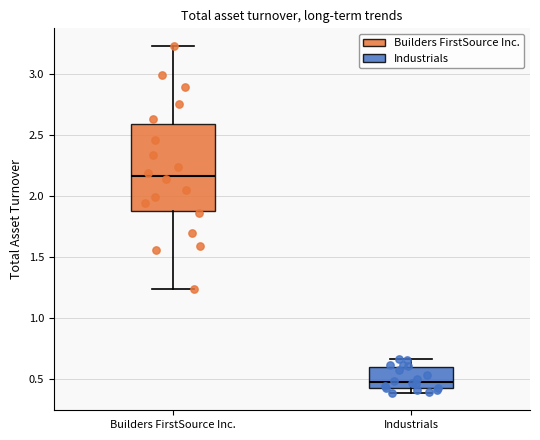

Reading left to right, transcribe this box plot: for each box, give where its median line is, the range the box spans, and where its two whiskers end, as read against the y-axis. The values are not printed on the chart, so give them approximately, as read against the axis.

Builders FirstSource Inc.: median 2.15, box 1.90 to 2.60, whiskers 1.25 to 3.25
Industrials: median 0.50, box 0.45 to 0.60, whiskers 0.40 to 0.65